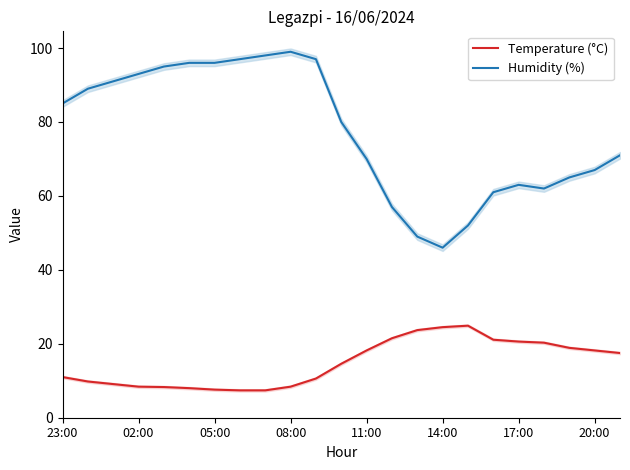

What is the sum of all Temperature (°C) values?

340.0